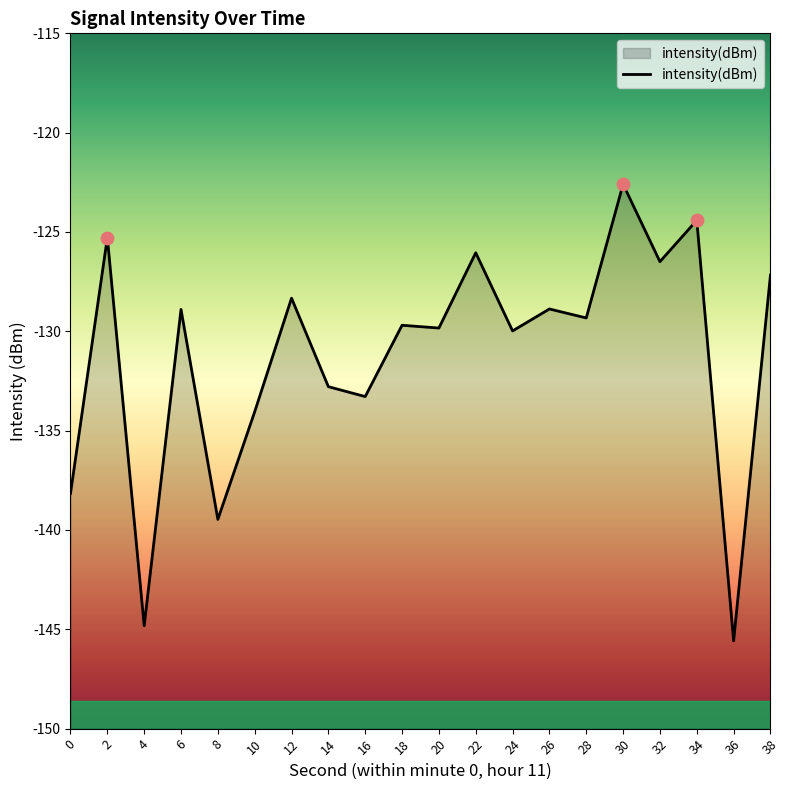

Which has a higher value, 14 or 26?

26